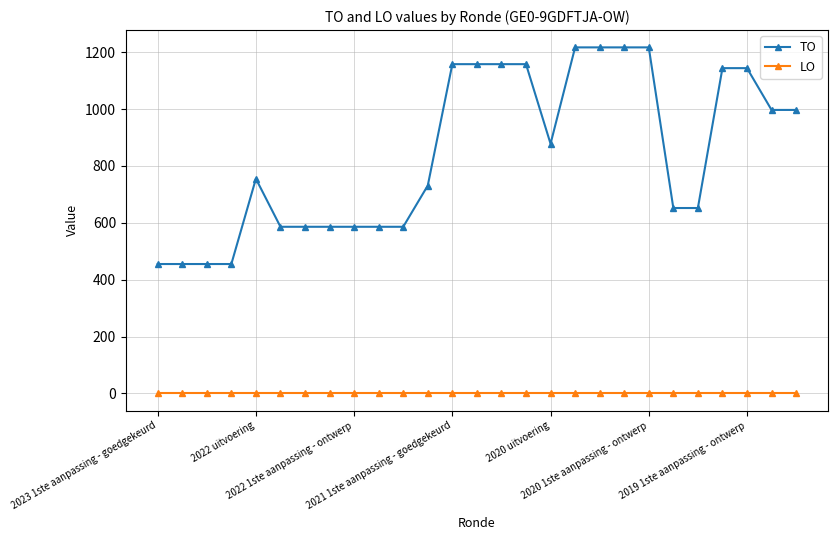

True or false: LO and TO cross at least once.

False